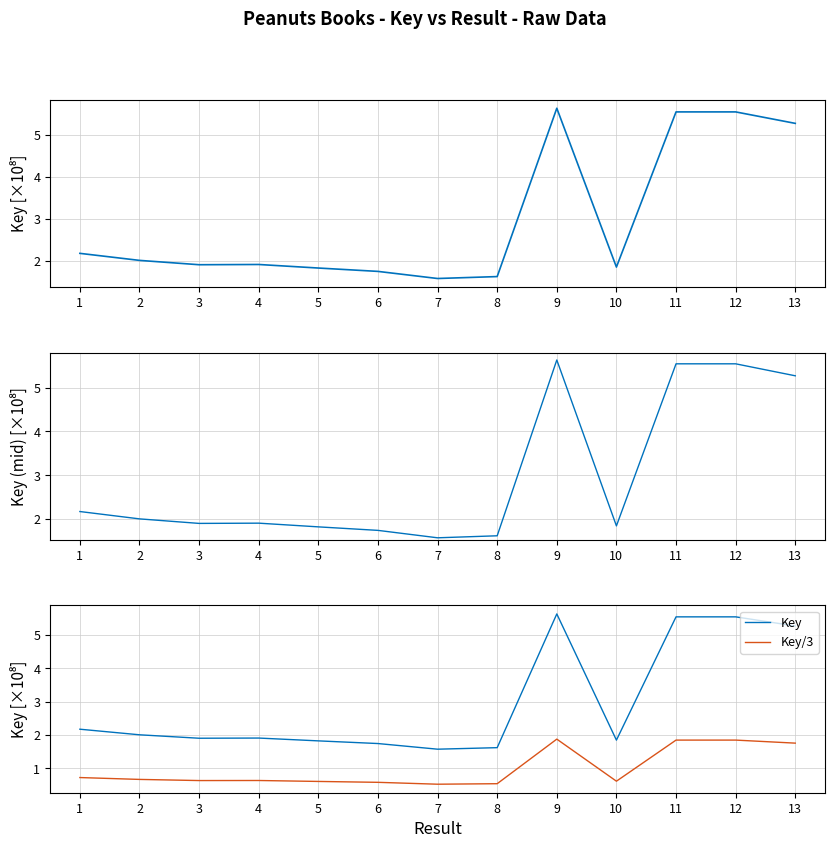

How many lines are shown in the chart?

3